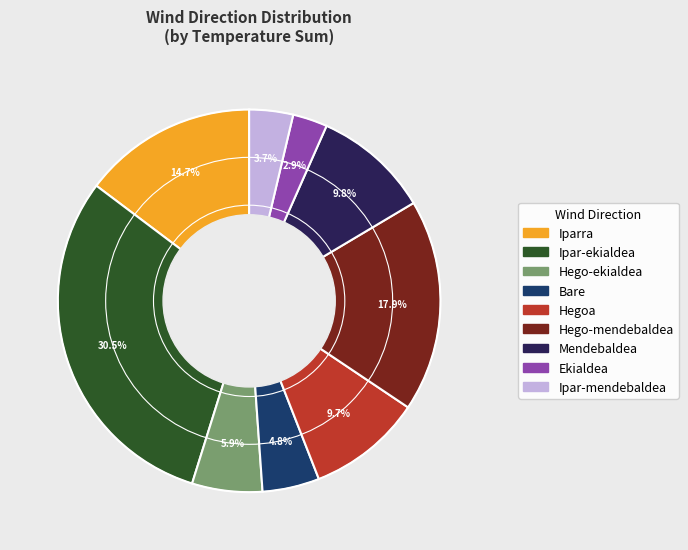

Is the sum of Iparra and Ekialdea greater than half?

No